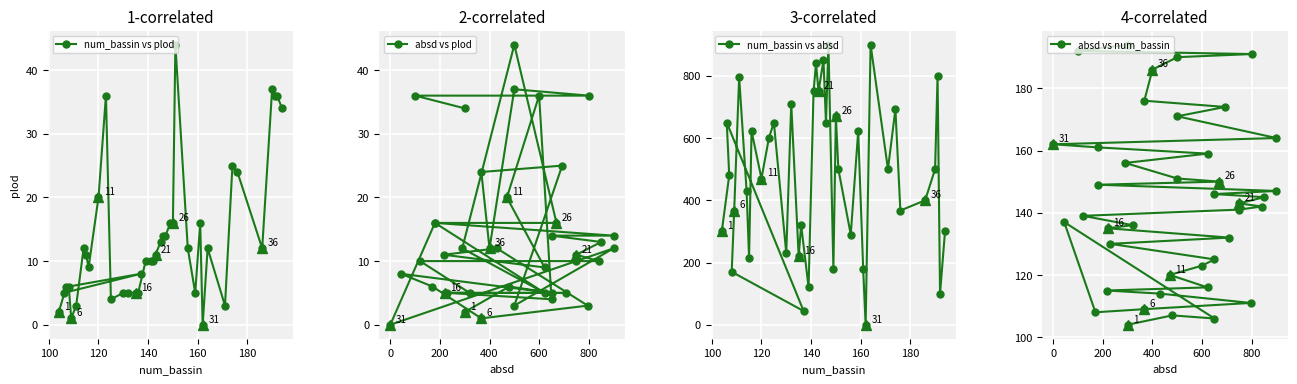

Is the value of num_bassin vs absd at 80 greater than the value of absd vs plod at 7?

Yes